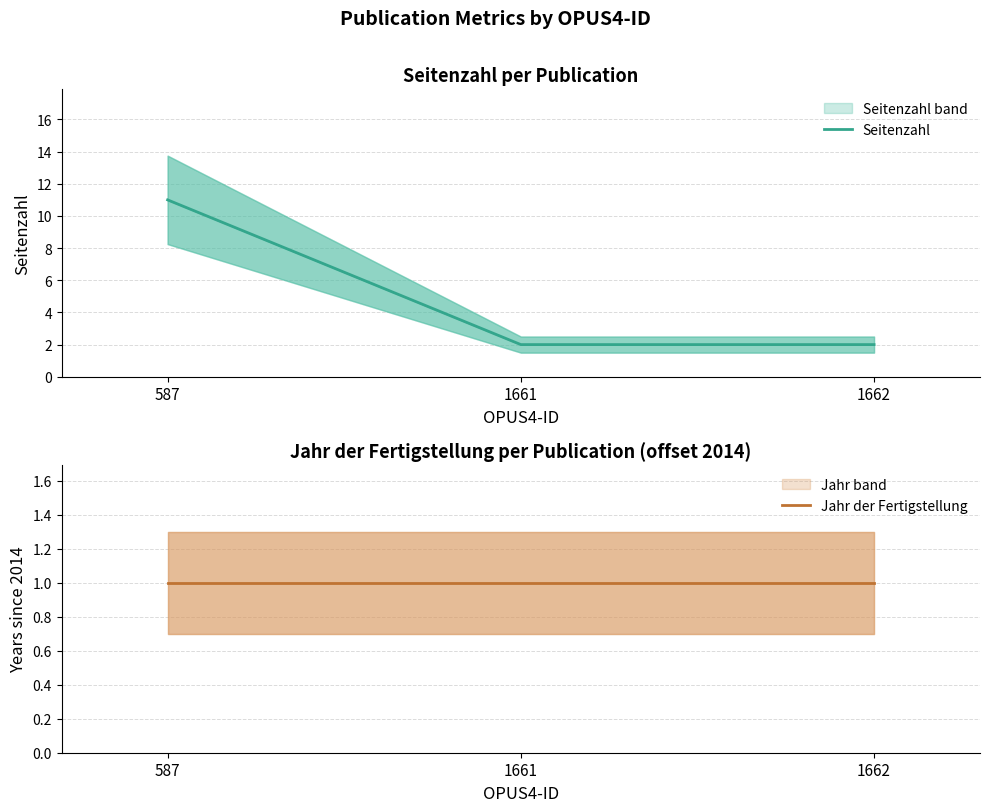

Is it true that Seitenzahl equals 11 at 587?

True